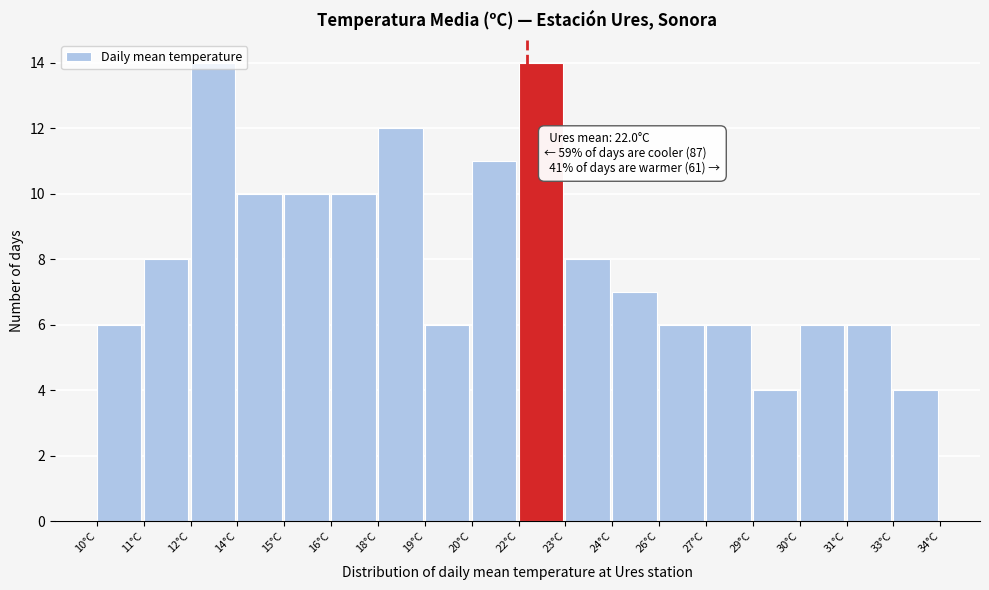

What is the label of the 16th bar from the left?

30°C